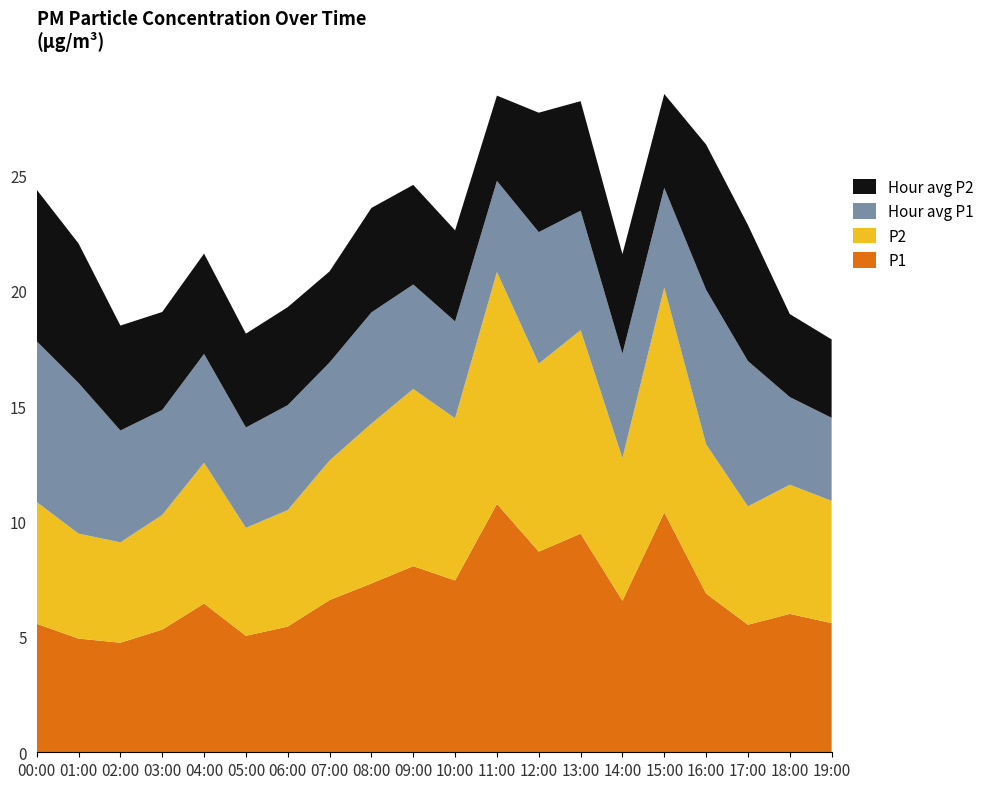

Reading left to right, list all the values displayed in this chart.

P1: 5.6	4.9	4.8	5.3	6.5	5.0	5.5	6.6	7.3	8.1	7.5	10.8	8.7	9.5	6.6	10.4	6.9	5.5	6.0	5.6
P2: 5.3	4.5	4.3	5.0	6.1	4.7	5.0	6.0	6.9	7.7	7.0	10.1	8.2	8.8	6.2	9.8	6.5	5.1	5.6	5.3
Hour avg P1: 7.0	6.5	4.8	4.5	4.7	4.3	4.5	4.2	4.8	4.5	4.2	4.0	5.7	5.2	4.5	4.3	6.7	6.3	3.8	3.6
Hour avg P2: 6.6	6.0	4.5	4.2	4.3	4.1	4.2	4.0	4.5	4.3	4.0	3.7	5.2	4.8	4.3	4.1	6.3	5.9	3.6	3.4